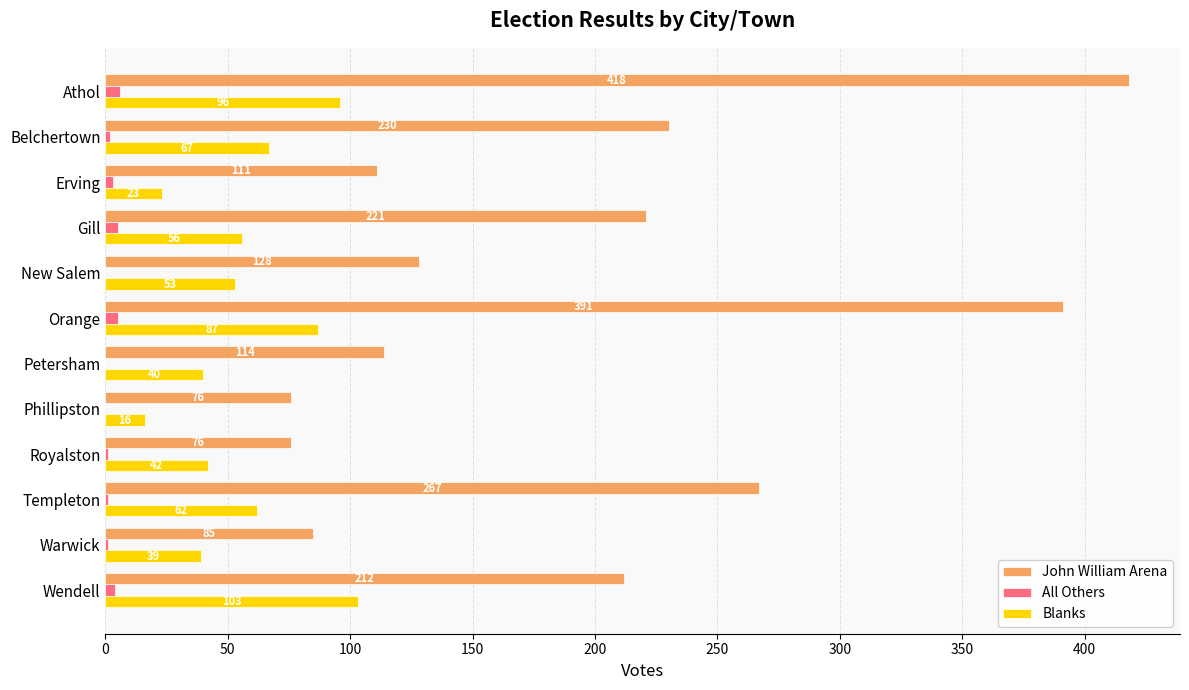

At which category is the sum across all series the highest?

Athol